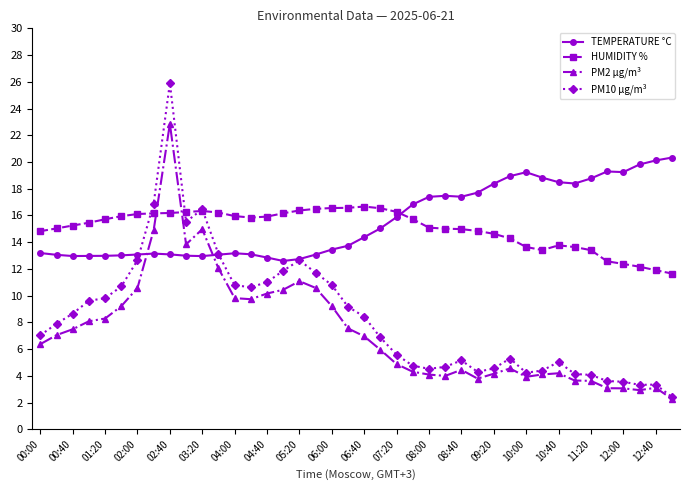

How many values in the TEMPERATURE °C series are below 14?

20